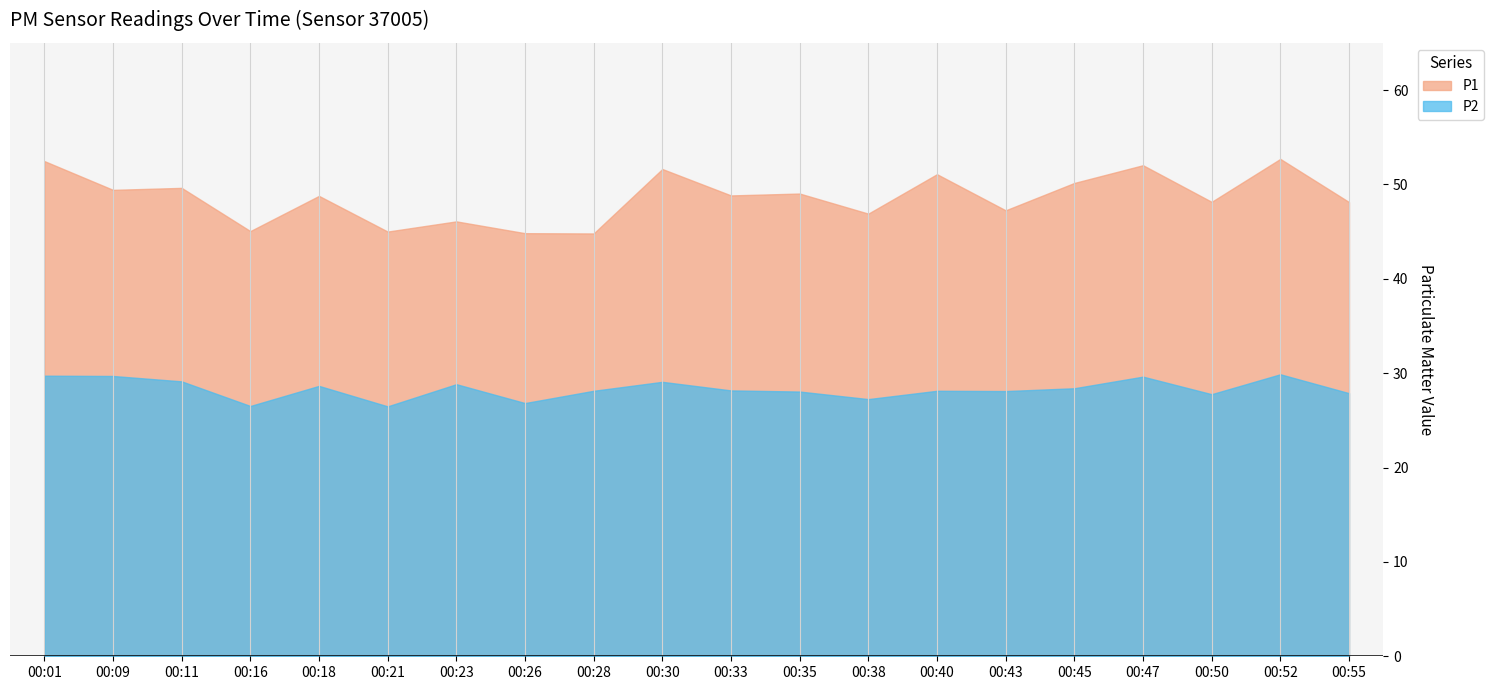

True or false: P2 and P1 cross at least once.

False